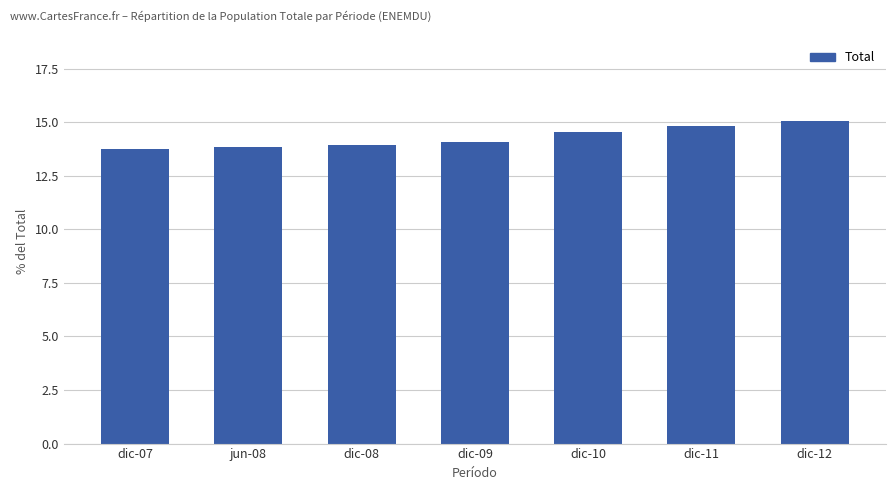

What is the difference between the maximum and minimum values?

1.3